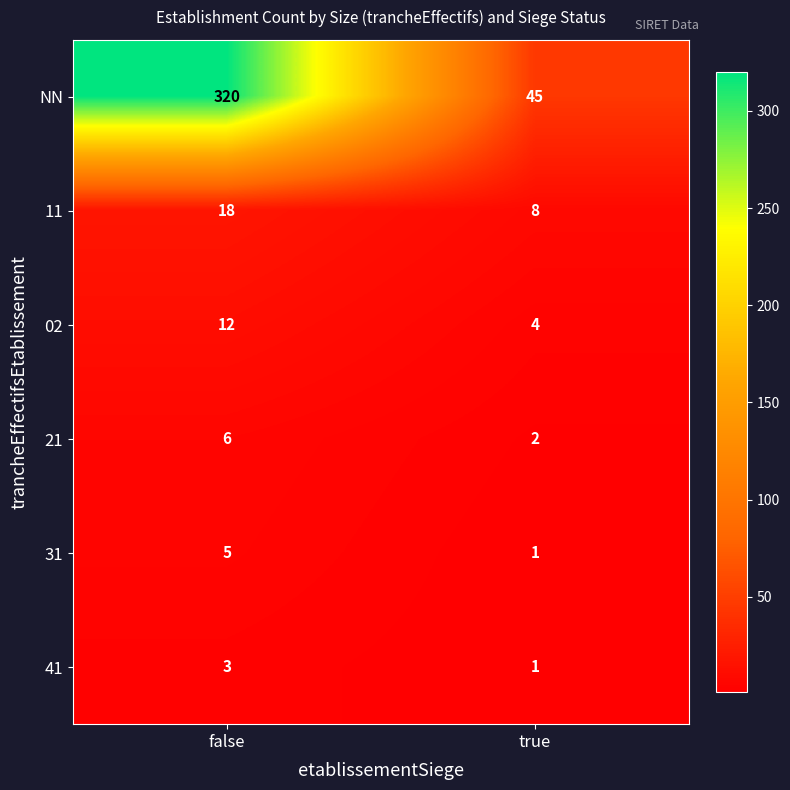

Which series has the largest total across all categories?

NN